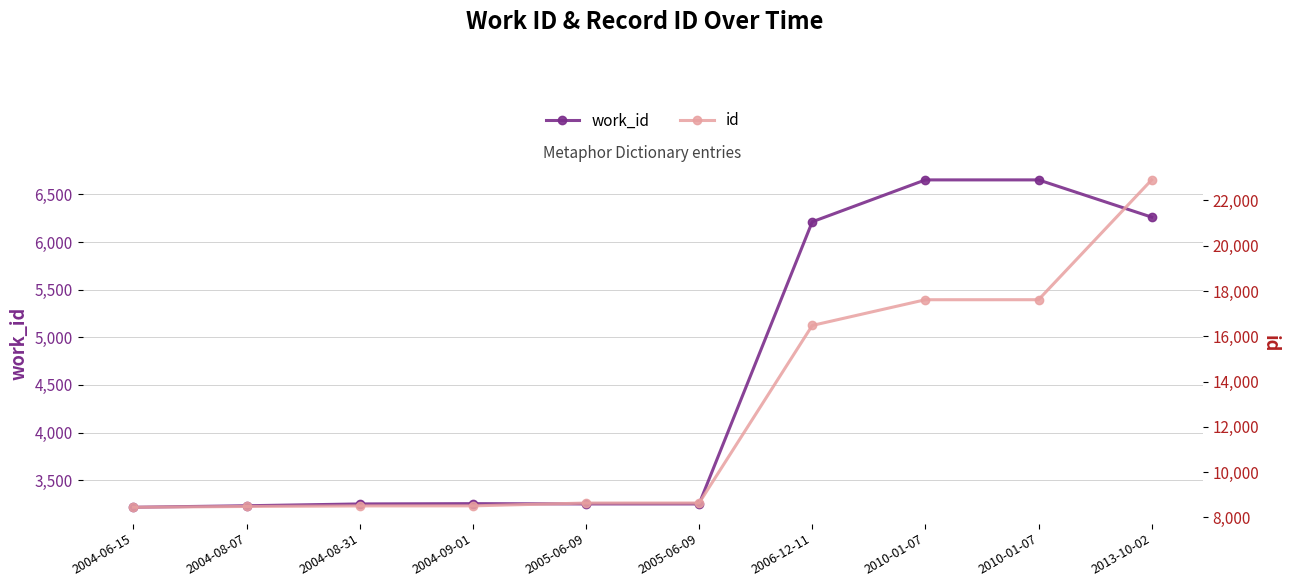

List the series in order of their peak value, lowest first.

work_id, id